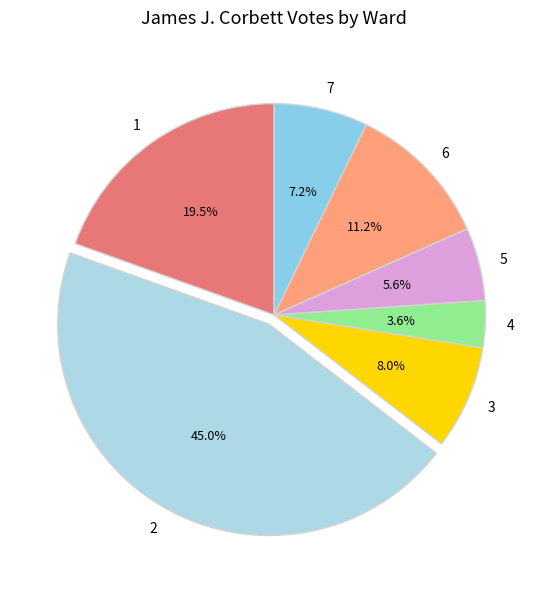

Which slice is the largest?

2